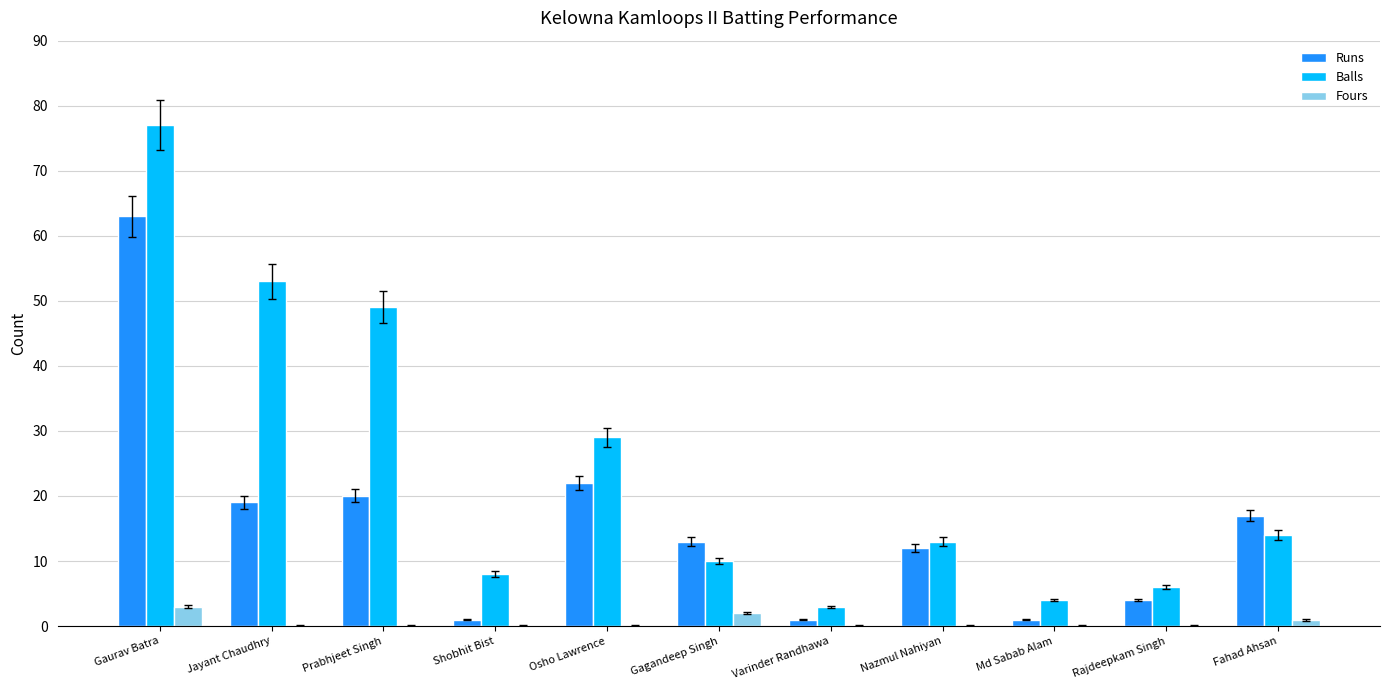

Is the value of Balls at Prabhjeet Singh greater than the value of Fours at Varinder Randhawa?

Yes